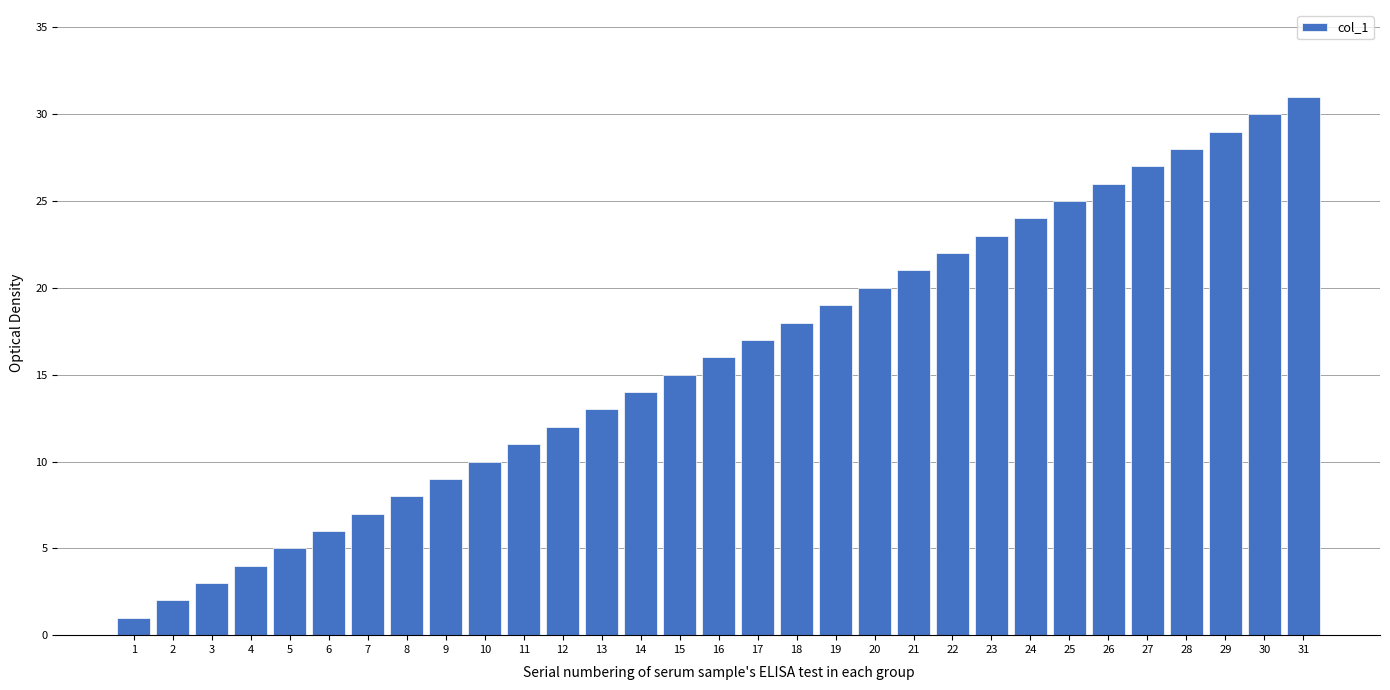

What is the average value?

16